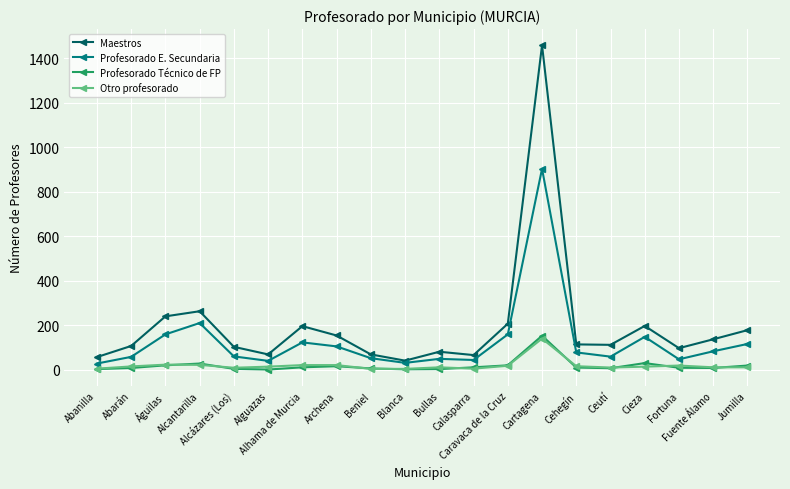

Is this an area chart (filled region under the line)?

No